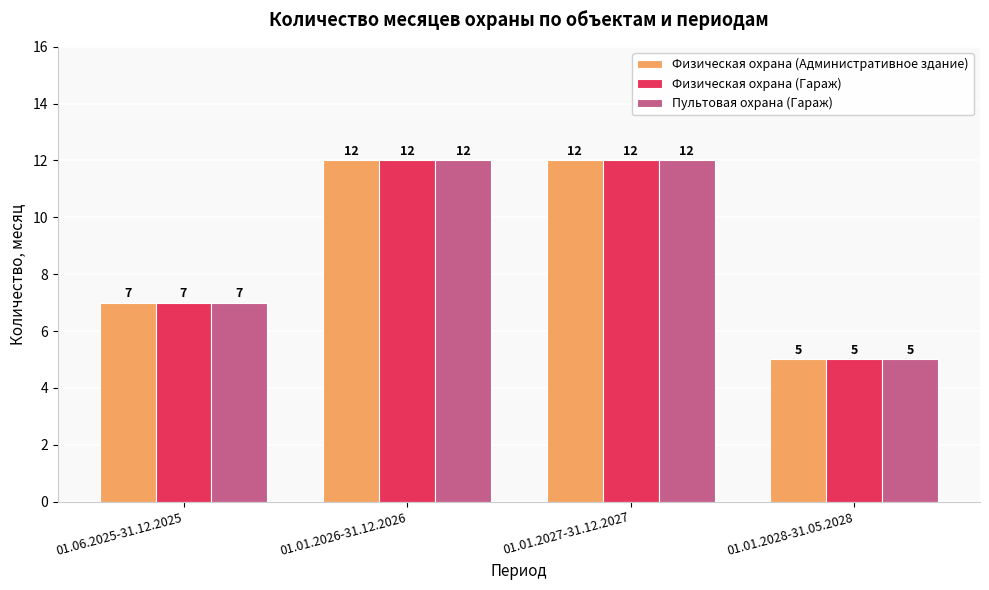

Count the Пультовая охрана (Гараж) values in the range 7 to 12.

3